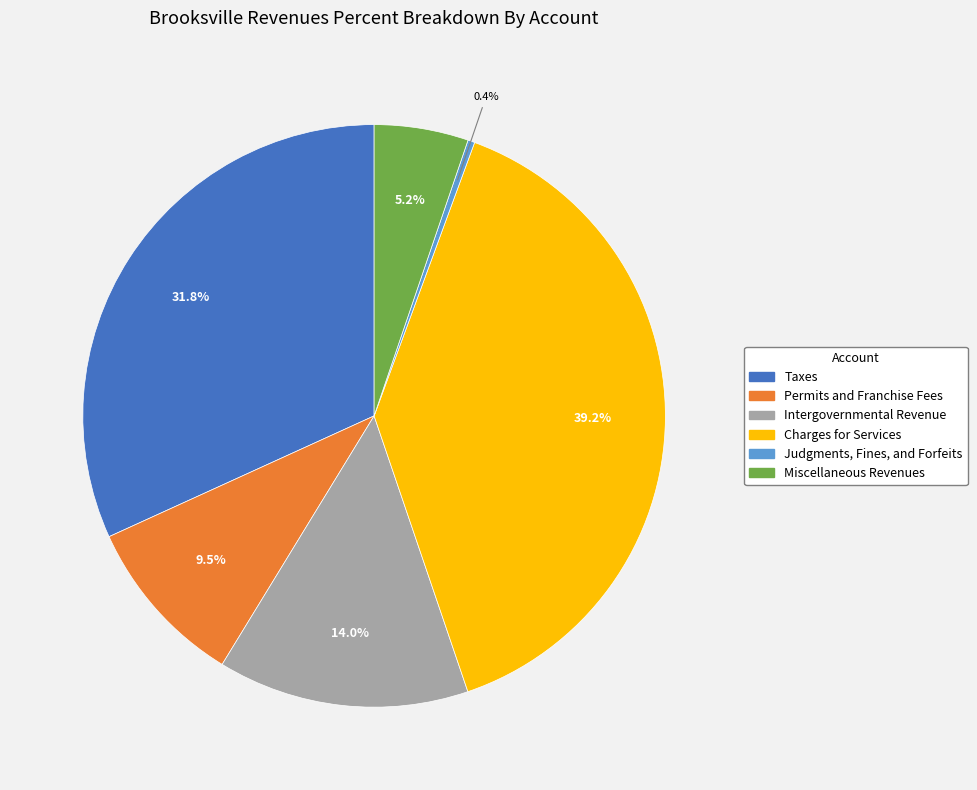

Do Taxes and Intergovernmental Revenue together represent more than half of the pie?

No